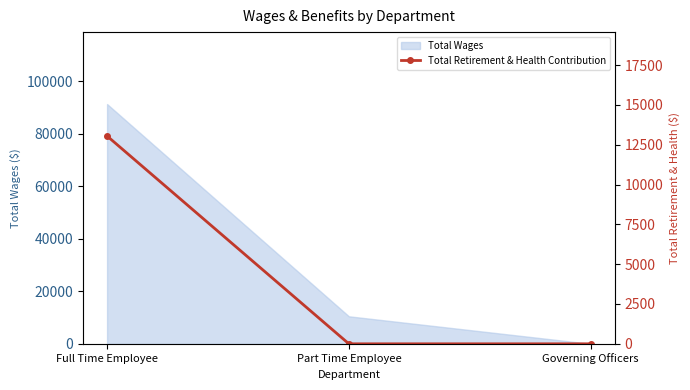

Reading right to left, list all the values displayed in this chart.

0	0	13045